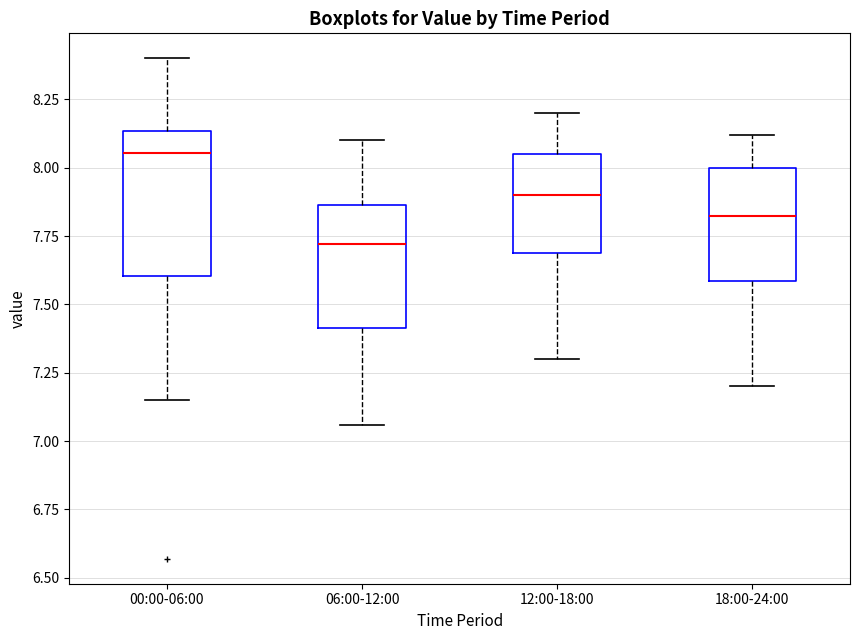

Reading left to right, transcribe this box plot: for each box, give where its median line is, the range the box spans, and where its two whiskers end, as read against the y-axis. The values are not printed on the chart, so give them approximately, as read against the axis.

00:00-06:00: median 8.05, box 7.60 to 8.15, whiskers 7.15 to 8.40
06:00-12:00: median 7.70, box 7.40 to 7.85, whiskers 7.05 to 8.10
12:00-18:00: median 7.90, box 7.70 to 8.05, whiskers 7.30 to 8.20
18:00-24:00: median 7.85, box 7.60 to 8.00, whiskers 7.20 to 8.10